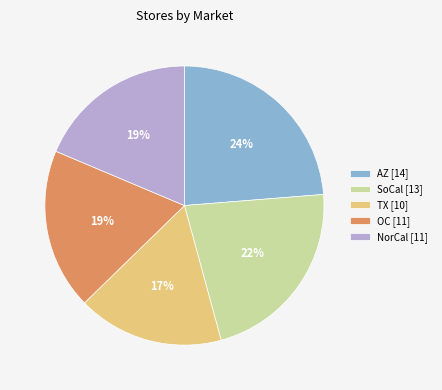

To the nearest percent, what is the average slice percentage?

20%